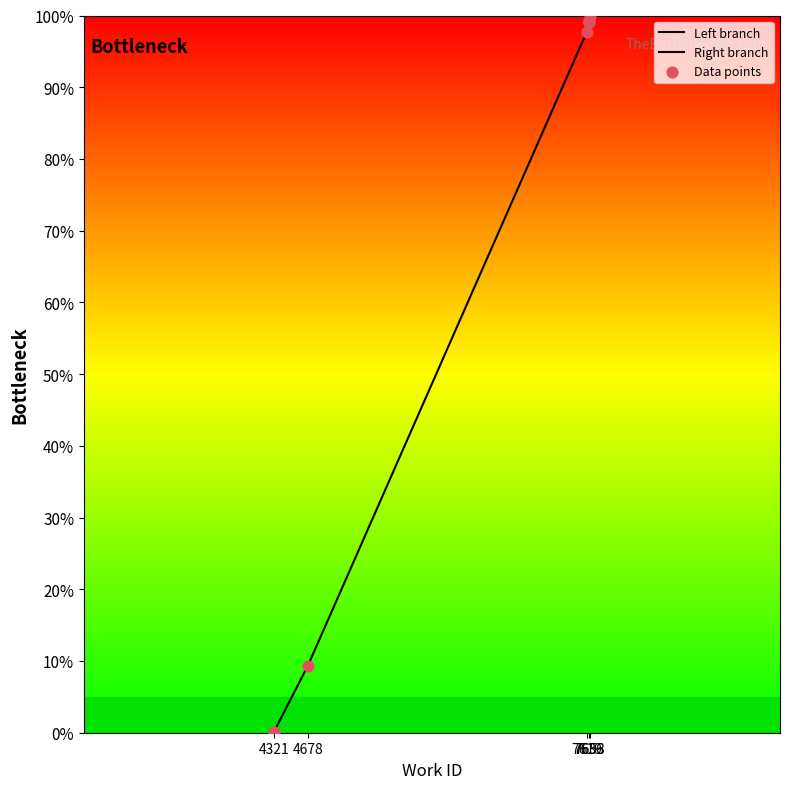

What is the change in value from 4321 to 7619?

+97.7